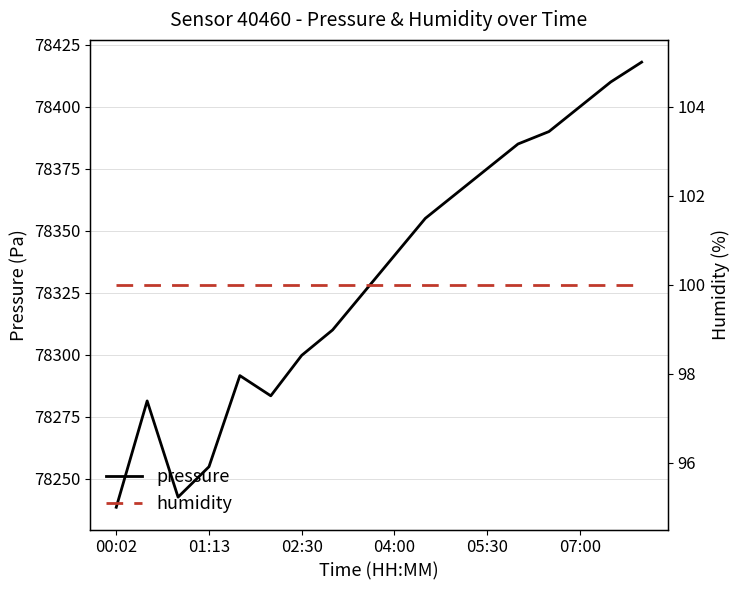

At which label does pressure reach its minimum?

00:02